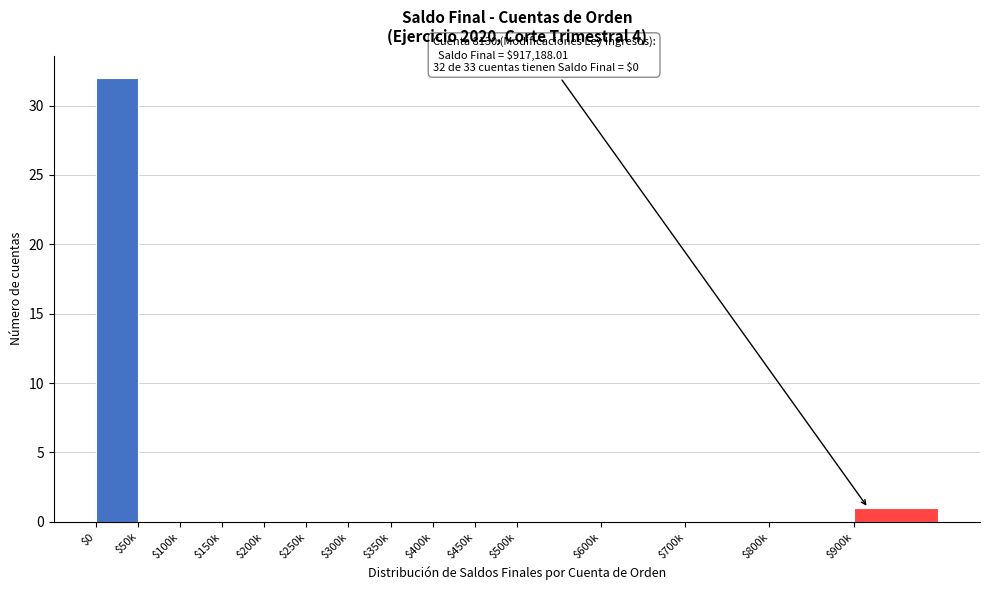

Which label corresponds to the largest value in the chart?

$0